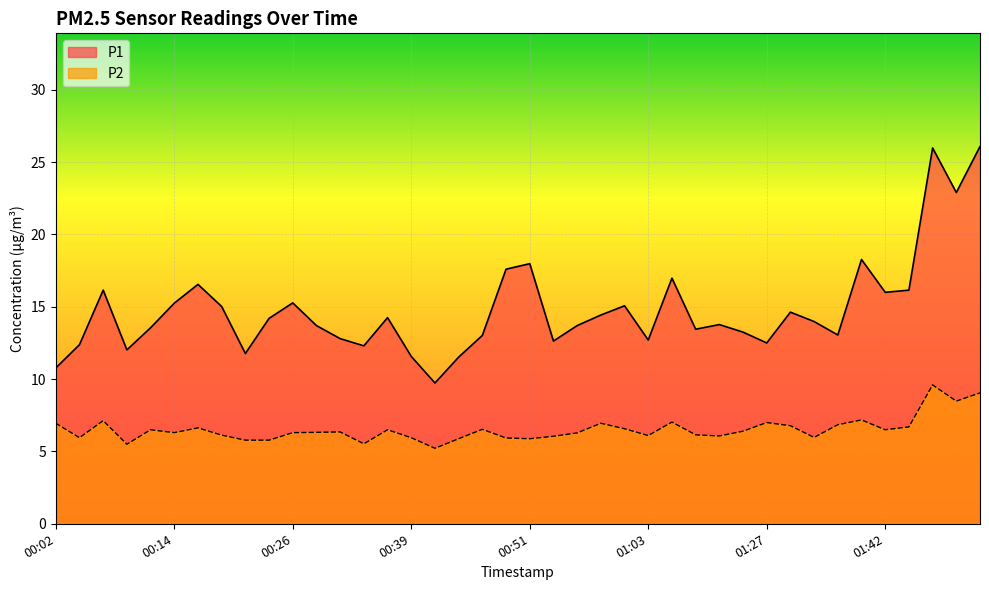

Reading left to right, list all the values displayed in this chart.

P1: 10.8	12.4	16.1	12.0	13.6	15.2	16.6	15.0	11.8	14.2	15.3	13.7	12.8	12.3	14.2	11.6	9.7	11.5	13.0	17.6	18.0	12.6	13.7	14.4	15.1	12.7	17.0	13.4	13.8	13.2	12.5	14.6	14.0	13.1	18.3	16.0	16.1	26.0	22.9	26.1
P2: 7.0	6.0	7.1	5.5	6.5	6.3	6.6	6.1	5.8	5.8	6.3	6.3	6.3	5.5	6.5	6.0	5.2	5.9	6.5	5.9	5.9	6.0	6.3	7.0	6.6	6.1	7.0	6.2	6.1	6.4	7.0	6.8	6.0	6.8	7.2	6.5	6.7	9.6	8.5	9.1